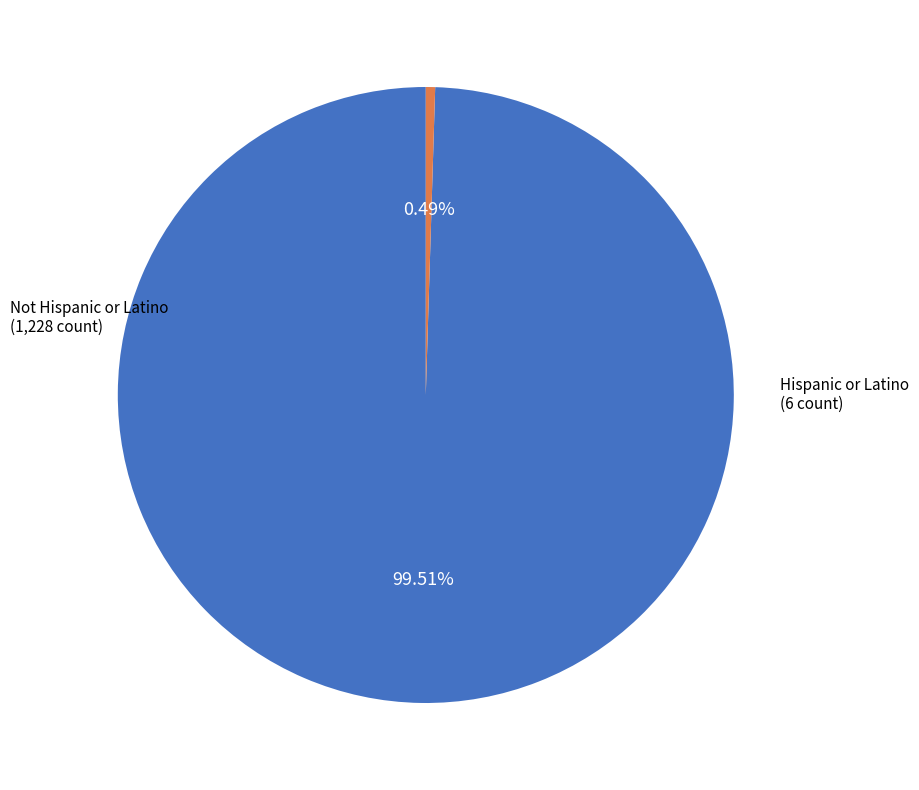

Count the number of slices in the pie.

2